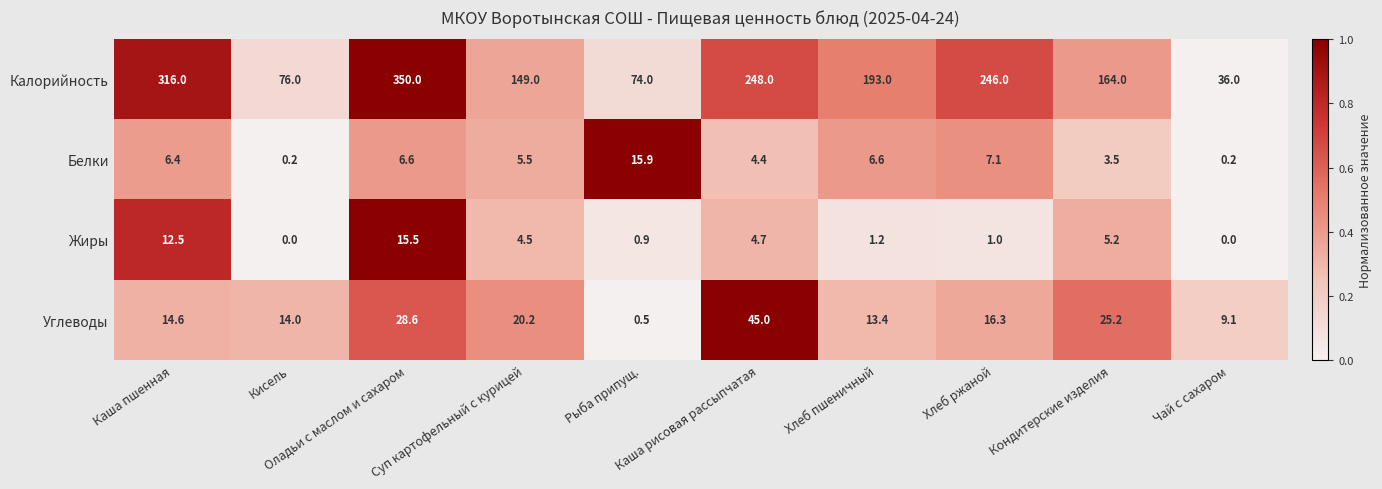

What is the highest value of the Жиры series?

15.5